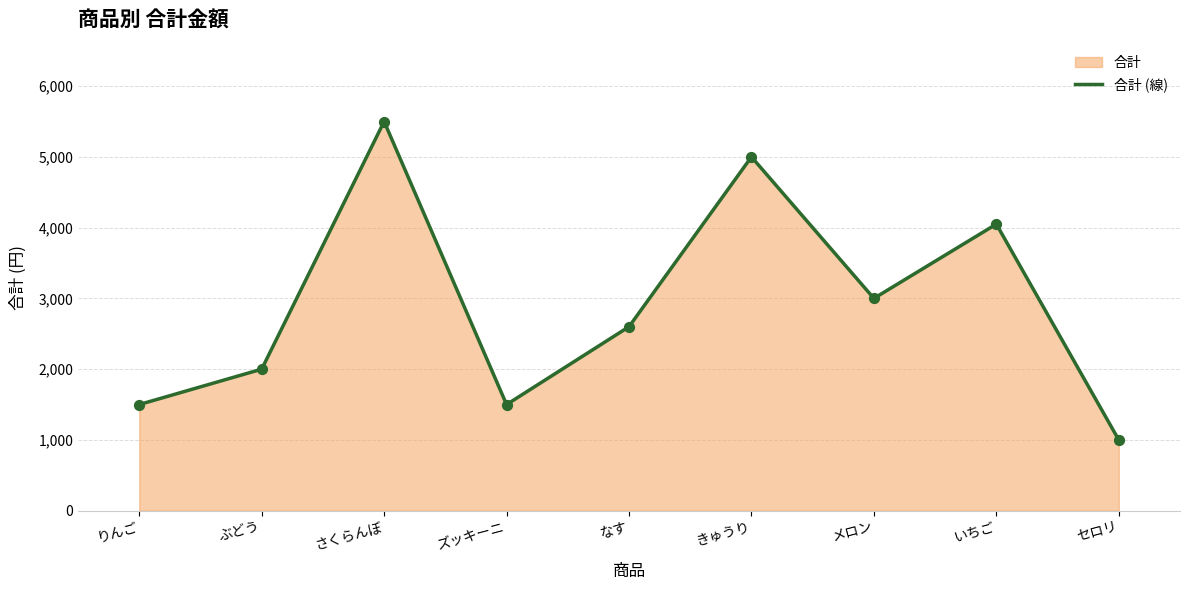

Which has a higher value, ぶどう or きゅうり?

きゅうり